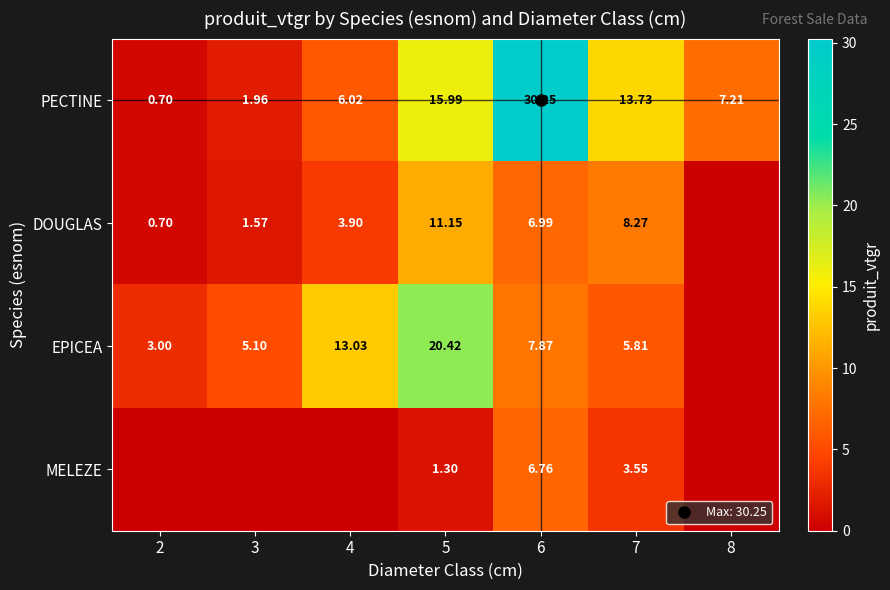

At which label does PECTINE reach its peak?

6